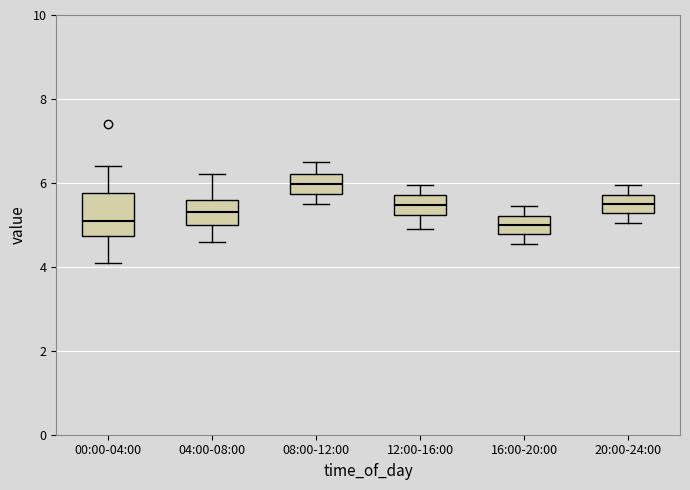

Where does the median line of the box for 20:00-24:00 sit on the y-axis? The values are not printed on the chart, so give them approximately, as read against the axis.

5.6